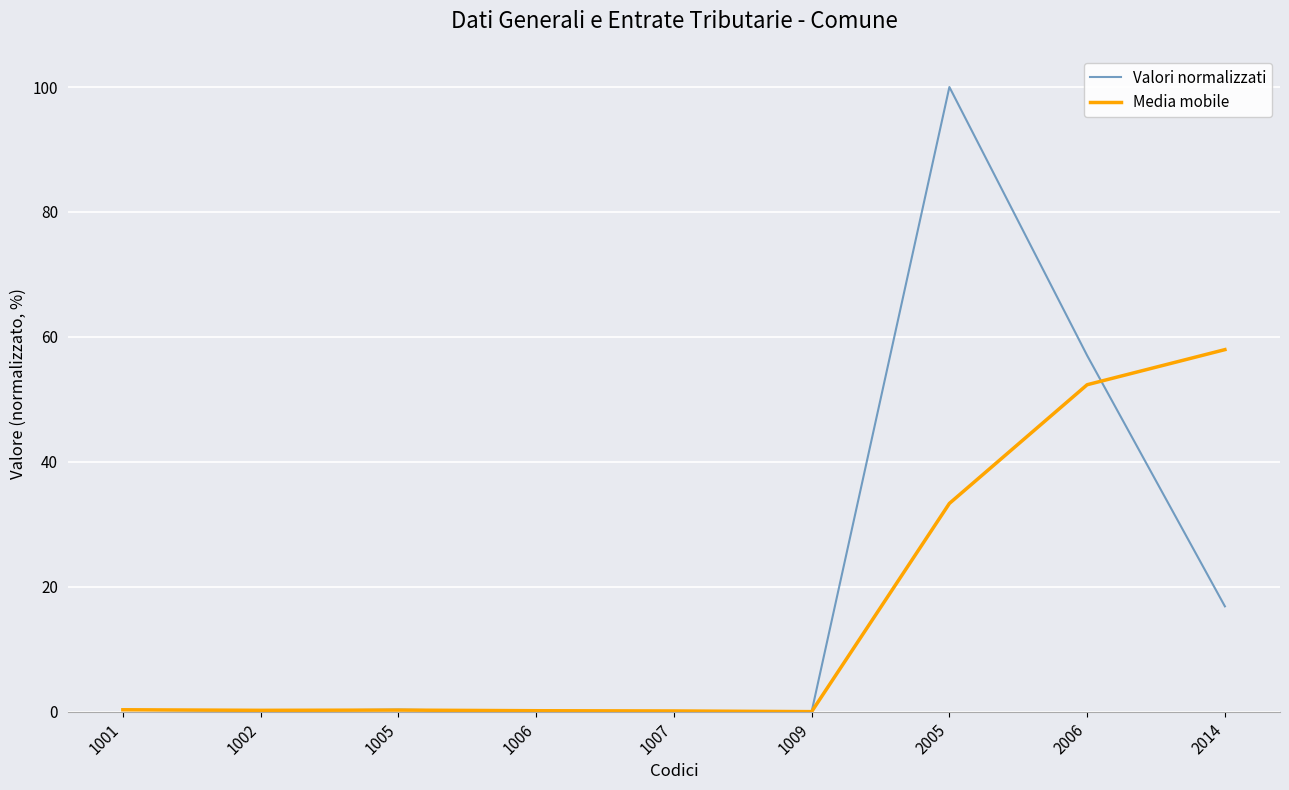

Rank the series by their maximum value, from lowest to highest.

Media mobile, Valori normalizzati